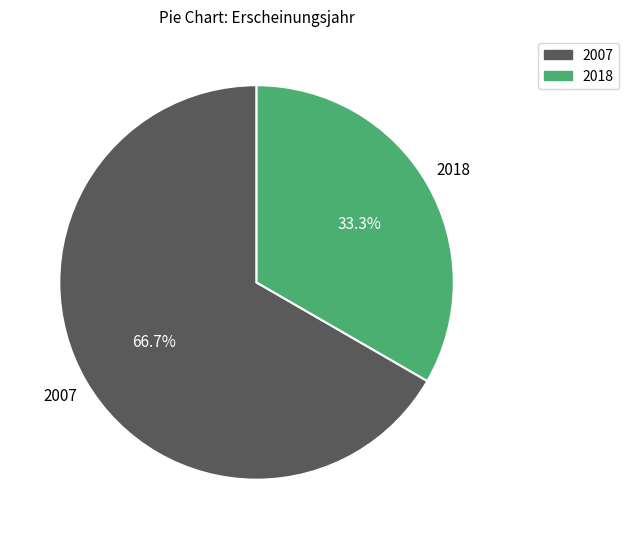

Does any single category account for the majority?

Yes